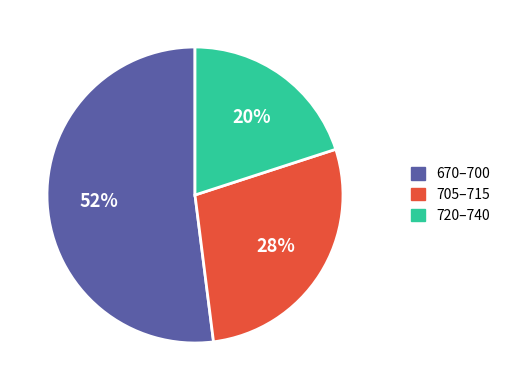

How many slices are in this pie chart?

3